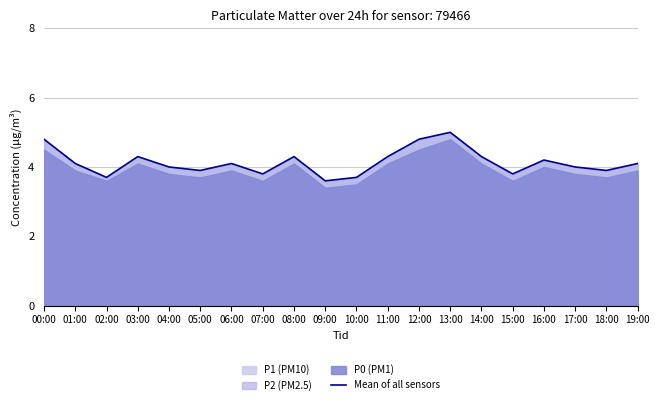

Reading left to right, transcribe all the data shown in this chart.

4.8	4.1	3.7	4.3	4.0	3.9	4.1	3.8	4.3	3.6	3.7	4.3	4.8	5.0	4.3	3.8	4.2	4.0	3.9	4.1